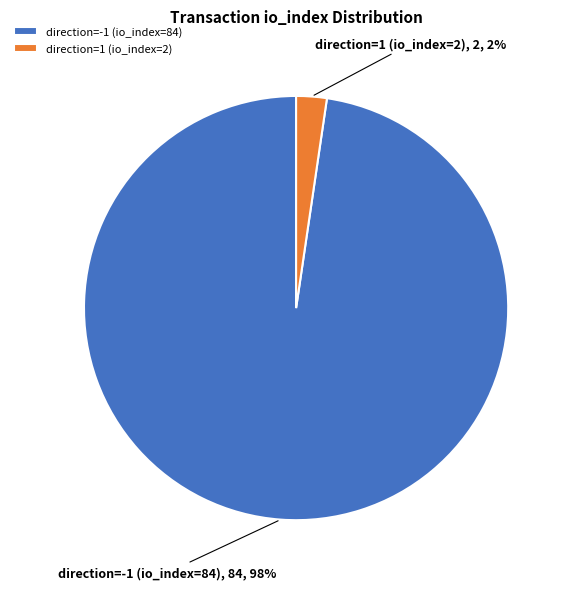

Between direction=-1 (io_index=84) and direction=1 (io_index=2), which is larger?

direction=-1 (io_index=84)